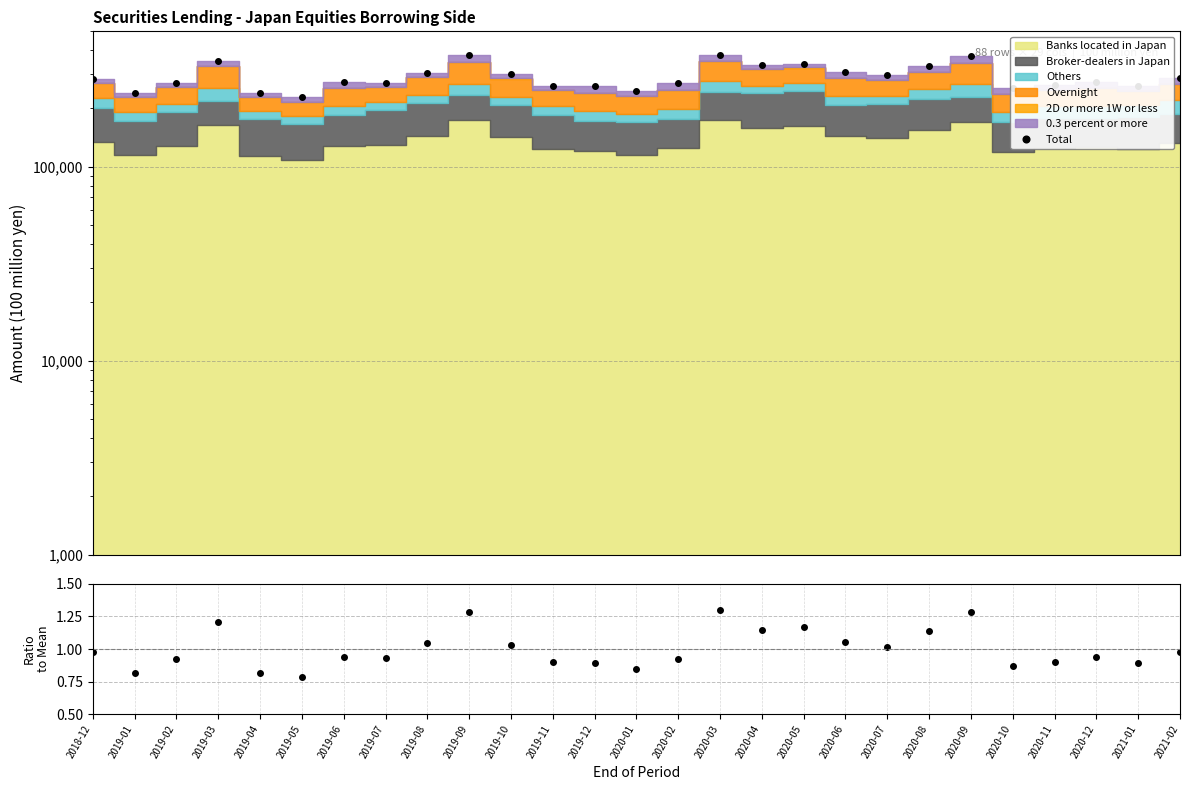

Reading right to left, extract all data points from this chart.

Total: 285996.0	261384.0	273914.0	263509.0	254469.0	375155.0	331757.0	296859.0	308894.0	341036.0	334147.0	379050.0	270520.0	247429.0	261484.0	262724.0	300619.0	376130.0	305775.0	271333.0	274326.0	229201.0	239852.0	352458.0	270484.0	239308.0	284705.0
Total/Mean: 1.0	0.9	0.9	0.9	0.9	1.3	1.1	1.0	1.1	1.2	1.1	1.3	0.9	0.8	0.9	0.9	1.0	1.3	1.0	0.9	0.9	0.8	0.8	1.2	0.9	0.8	1.0